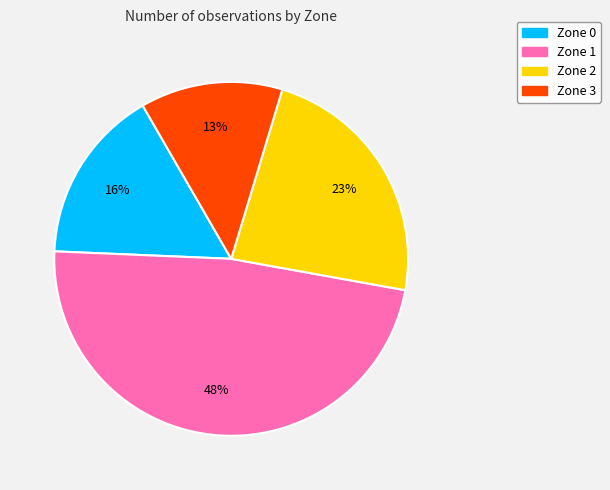

To the nearest percent, what percentage of the pie is Zone 3?

13%